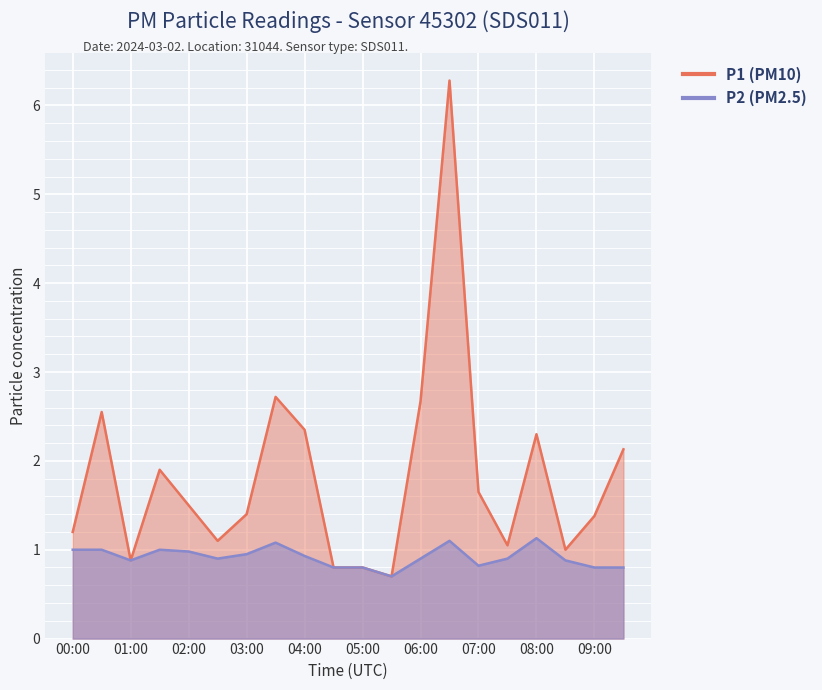

What are all the series names shown in the legend?

P1, P2